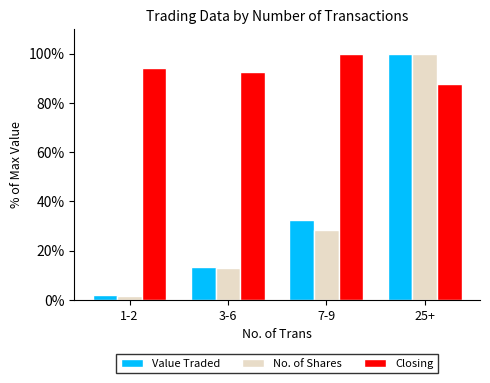

Which series has the largest range (max minus min)?

No. of Shares